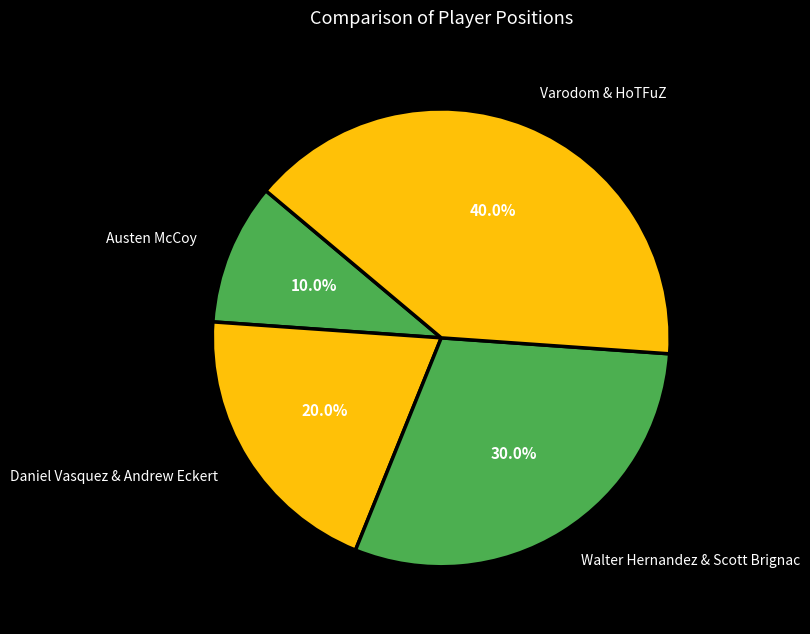

To the nearest percent, what is the difference between the largest and smallest slice percentages?

30%